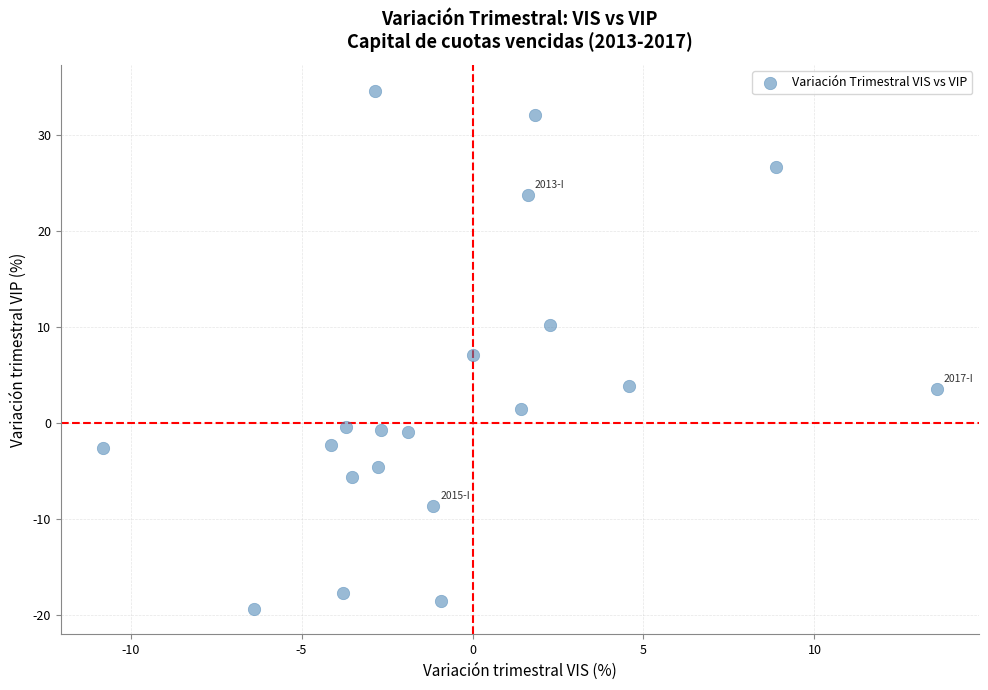

What is the range of X values (max minus min)?

24.4